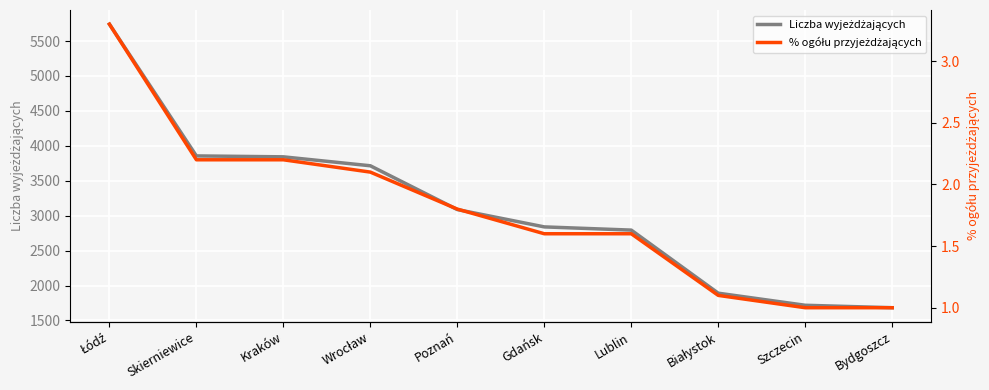

Reading right to left, list all the values displayed in this chart.

Liczba wyjeżdżających: 1682.0	1717.0	1890.0	2793.0	2839.0	3087.0	3714.0	3842.0	3855.0	5741.0
% ogółu przyjeżdżających: 1.0	1.0	1.1	1.6	1.6	1.8	2.1	2.2	2.2	3.3